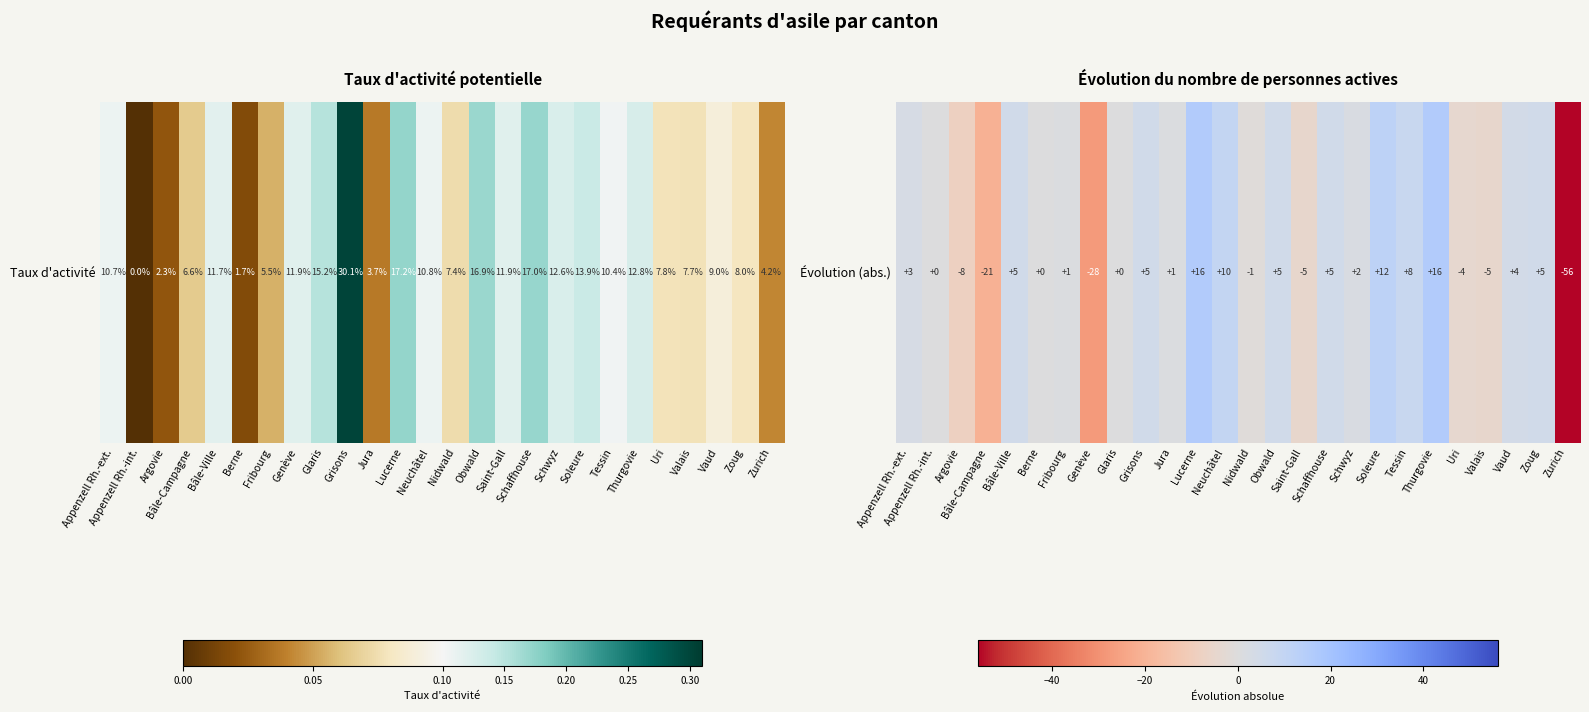

At which category does the chart reach its peak across all series?

Lucerne